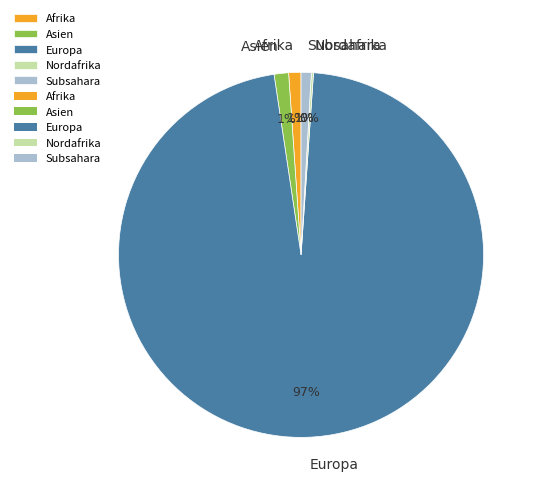

To the nearest percent, what is the combined percentage of Afrika and Asien?

2%